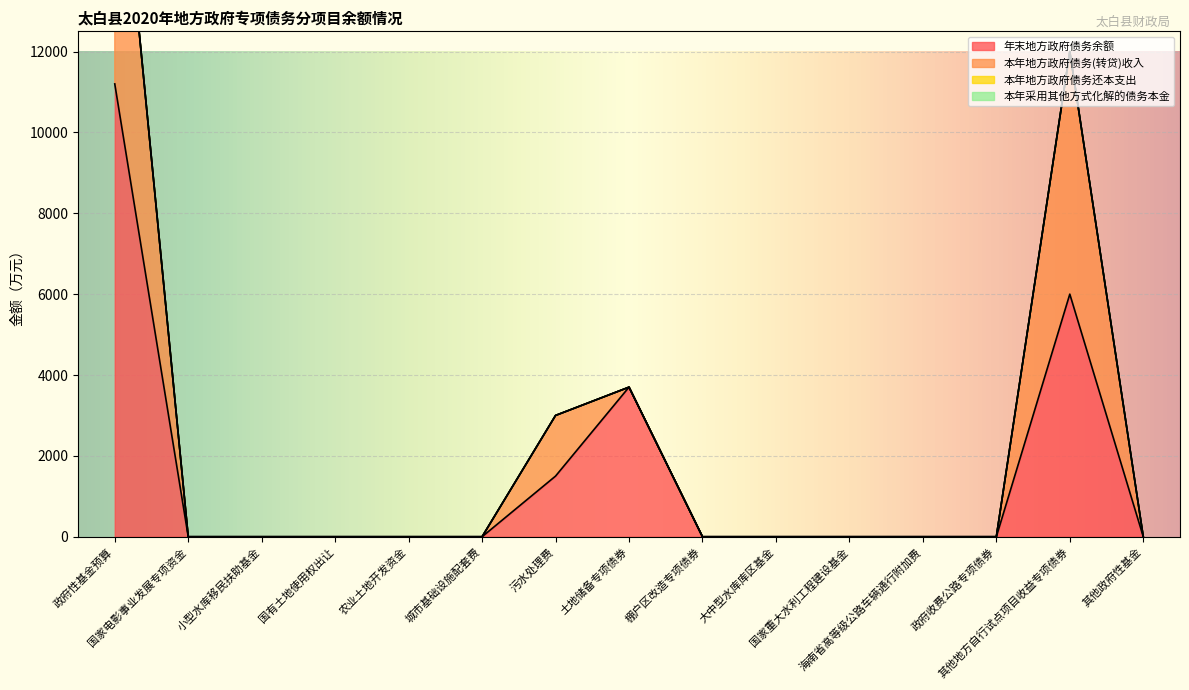

List the labels in order of 本年采用其他方式化解的债务本金 value, smallest first.

政府性基金预算, 国家电影事业发展专项资金, 小型水库移民扶助基金, 国有土地使用权出让, 农业土地开发资金, 城市基础设施配套费, 污水处理费, 土地储备专项债券, 棚户区改造专项债券, 大中型水库库区基金, 国家重大水利工程建设基金, 海南省高等级公路车辆通行附加费, 政府收费公路专项债券, 其他地方自行试点项目收益专项债券, 其他政府性基金